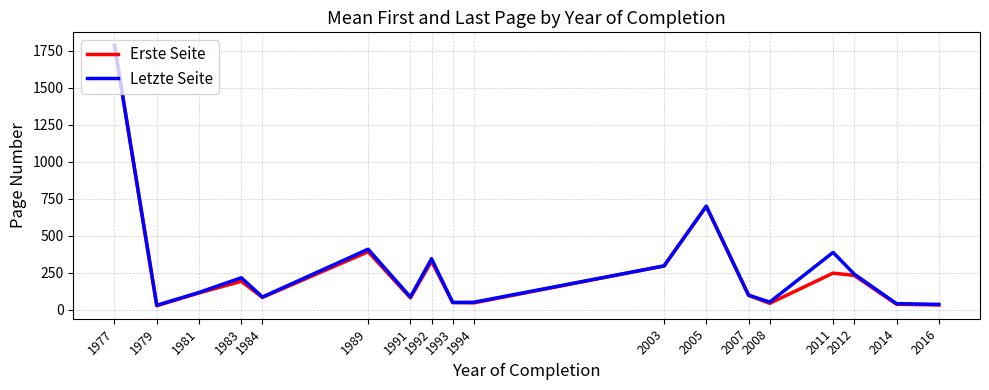

What is the sum of the Erste Seite values at 2003 and 2014?

331.0